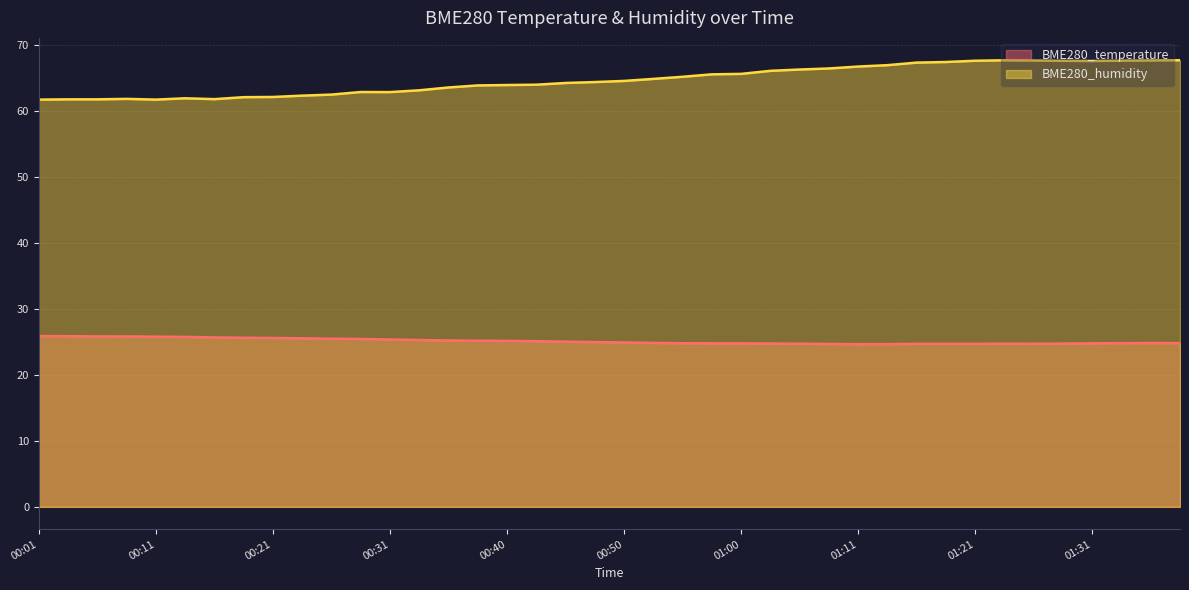

At which label does BME280_temperature reach its minimum?

01:11